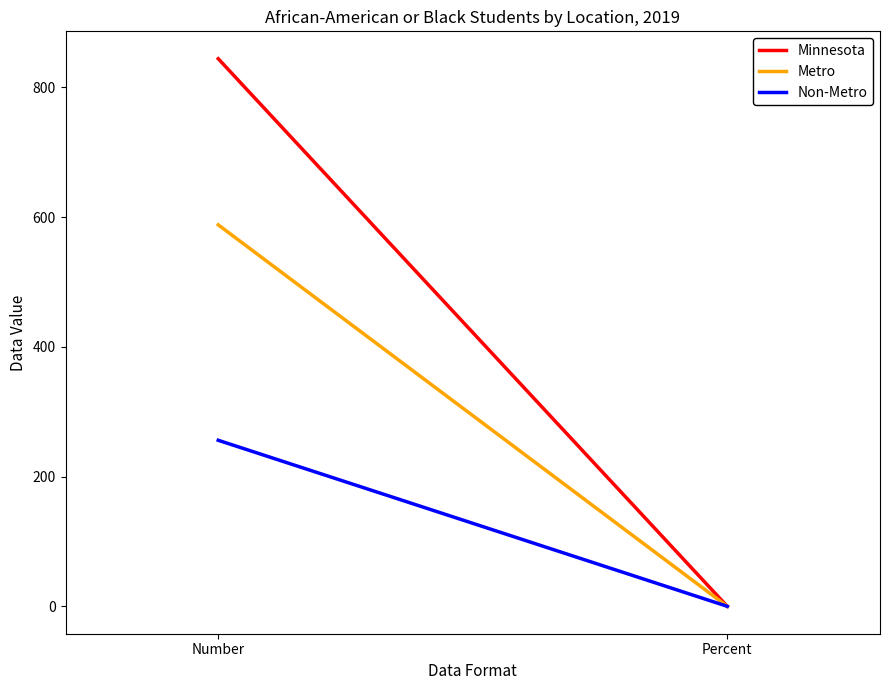

What is the total value across all series at Number?

1688.0